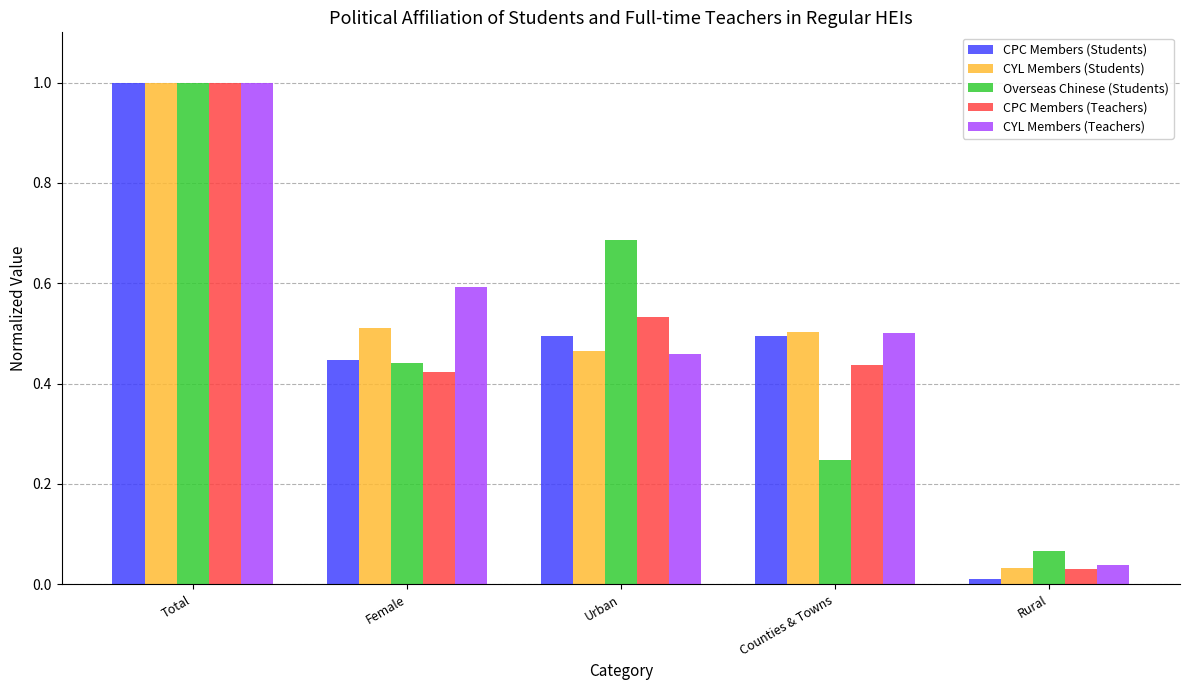

What is the difference between the second highest and minimum values in the CYL Members (Teachers) series?

0.6